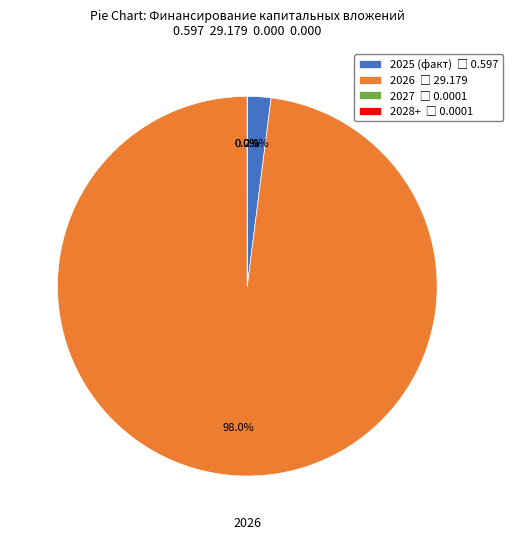

Is there any slice that represents more than half of the pie?

Yes